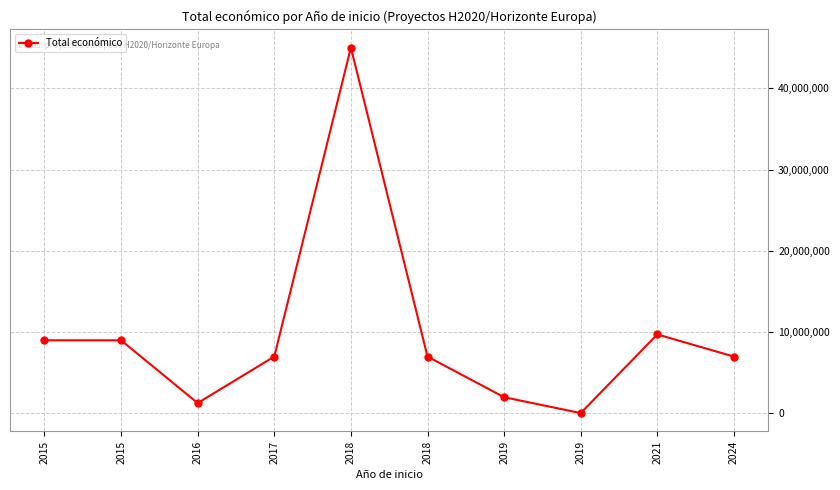

Reading left to right, transcribe all the data shown in this chart.

2015=8999544	2015=8999757	2016=1278865	2017=6999999	2018=44998999	2018=6998911	2019=1999580	2019=50000	2021=9724763	2024=6996507